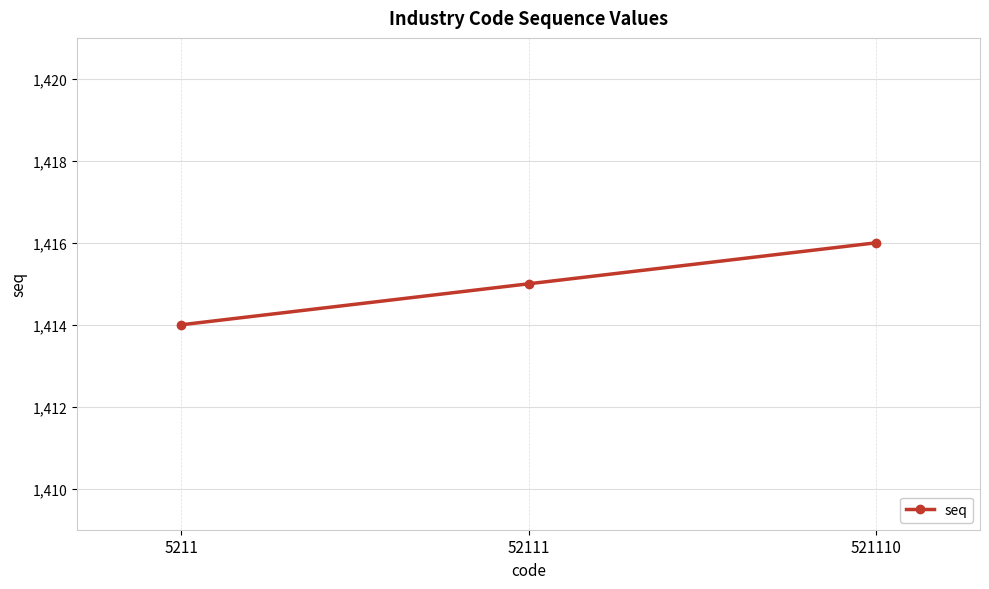

What is the value of the 1st point from the left?

1414